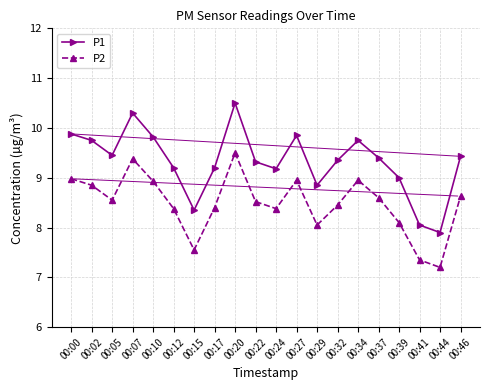

True or false: P1 and P2 intersect in this chart.

False